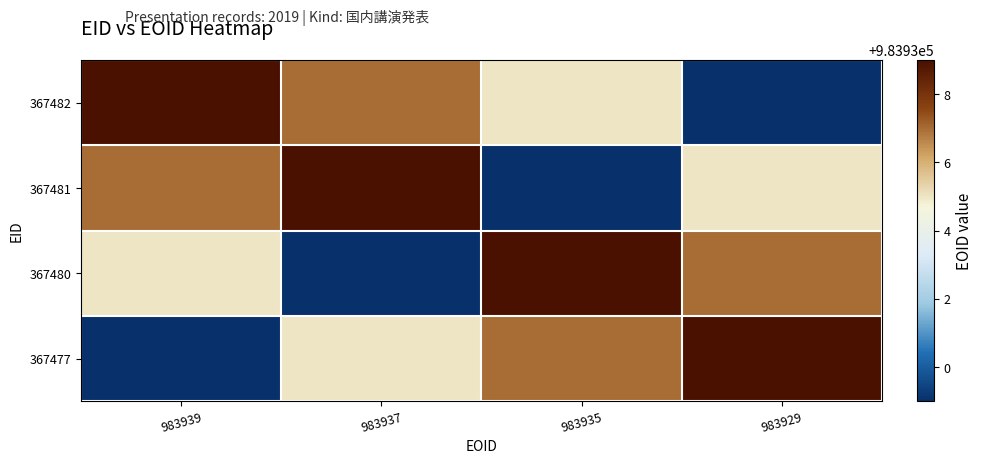

Reading left to right, what are all the values shown in this chart?

367482: 983939=983939	983937=983937	983935=983935	983929=983929
367481: 983939=983937	983937=983939	983935=983929	983929=983935
367480: 983939=983935	983937=983929	983935=983939	983929=983937
367477: 983939=983929	983937=983935	983935=983937	983929=983939